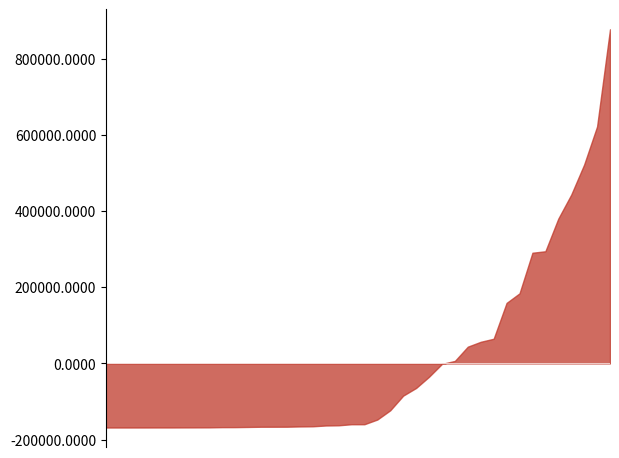

What is the minimum value shown in the chart?

-168496.1